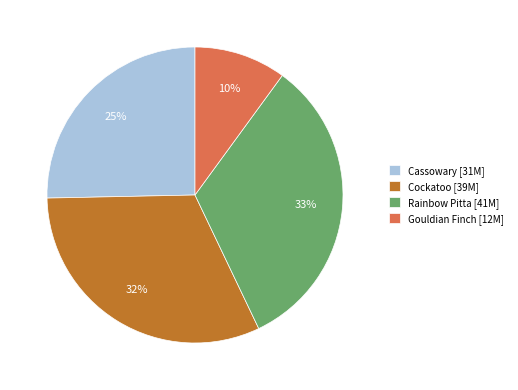

How many slices are in this pie chart?

4